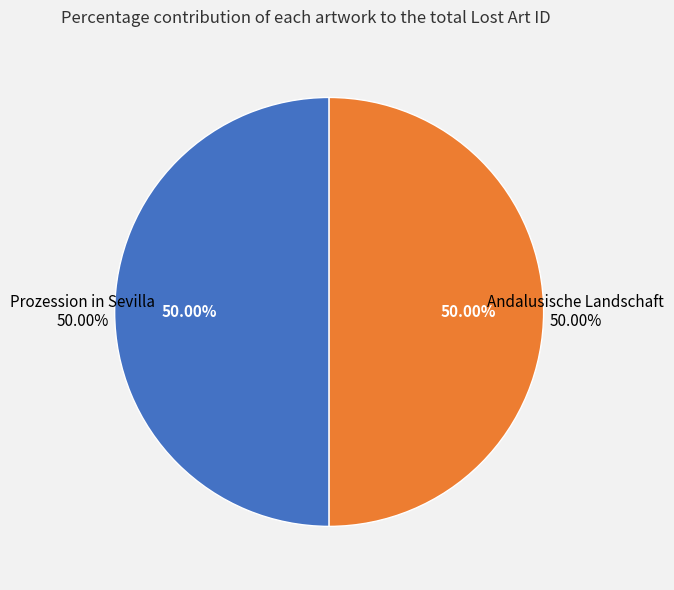

What percentage is NOT represented by Andalusische Landschaft?

50.0%